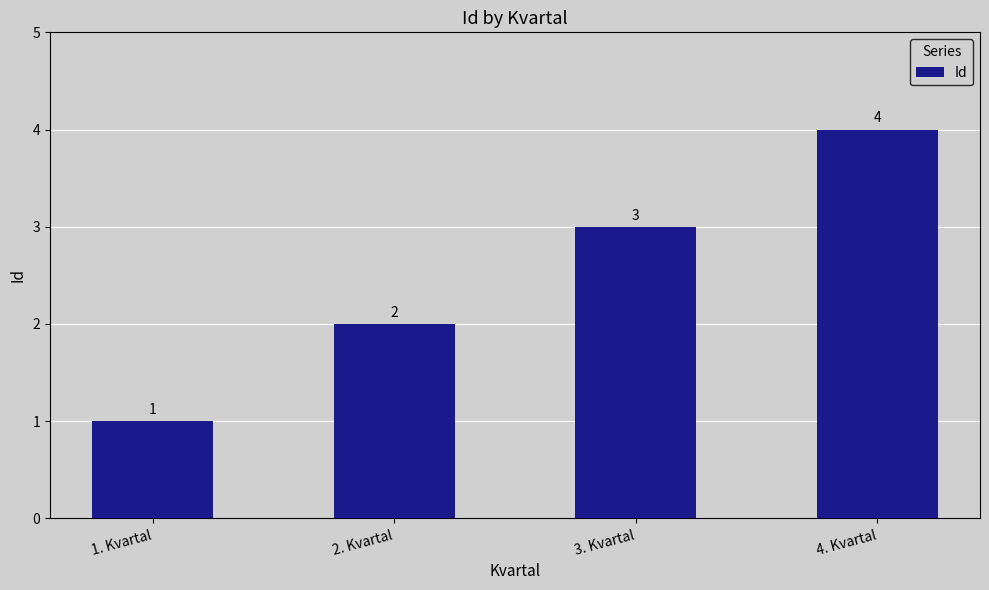

The chart shows a value of 3 at 3. Kvartal. True or false?

True